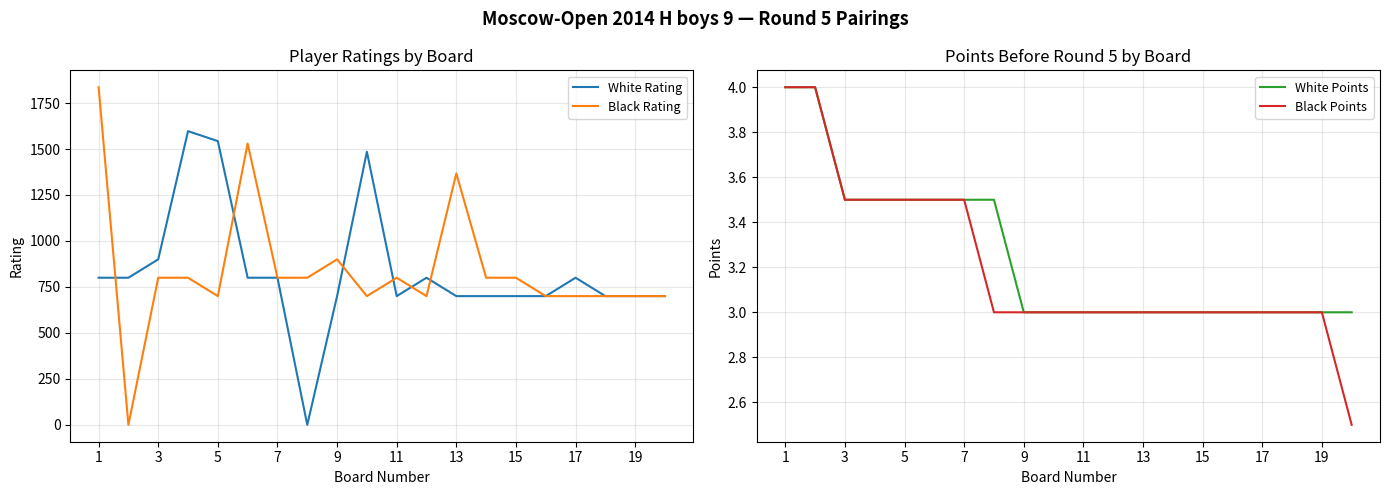

The value of Black Rating at 9 is 900. True or false?

True